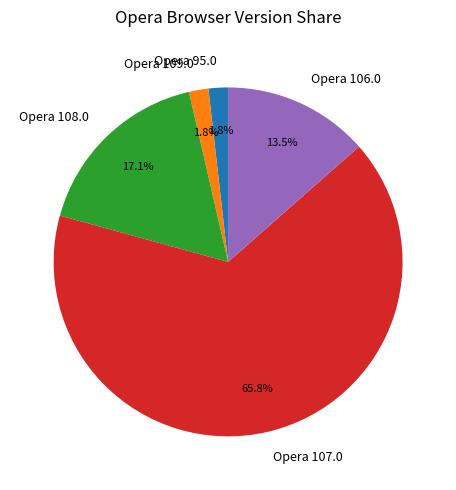

What is the largest slice in the pie chart?

Opera 107.0